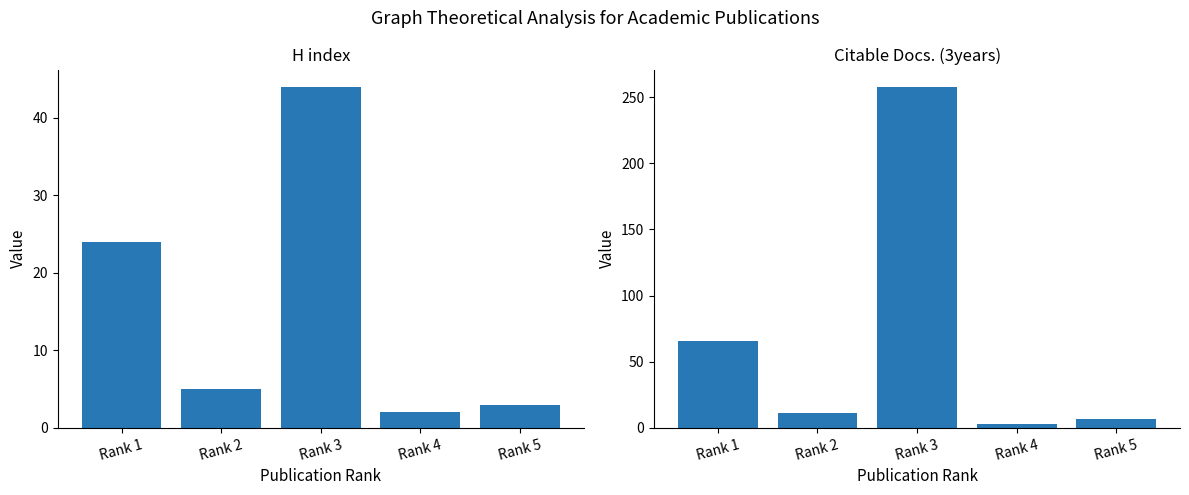

How many data points in H index are less than 5?

2